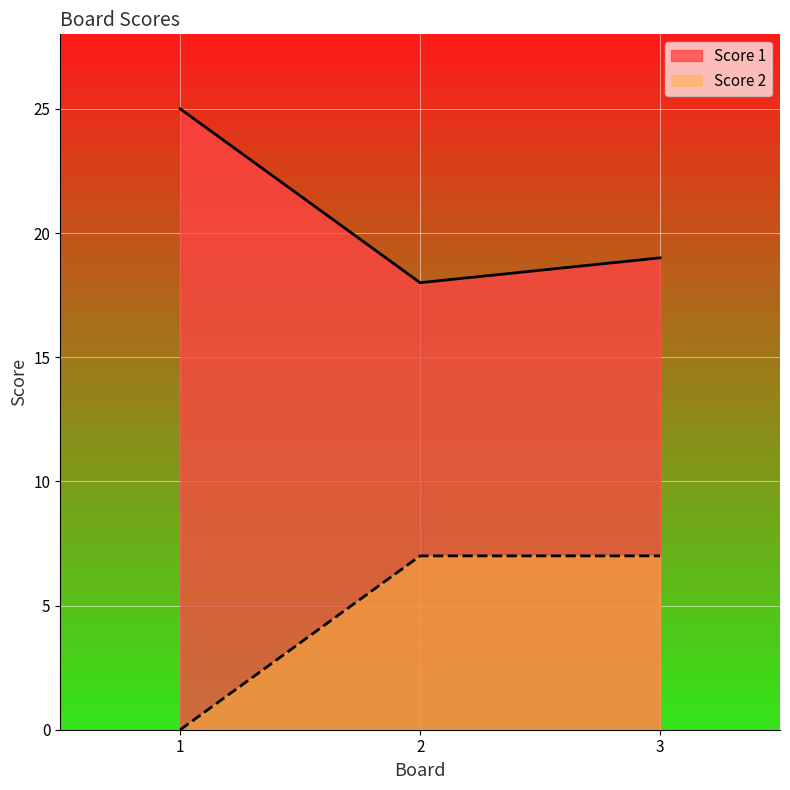

What is the lowest value of the Score 1 series?

18